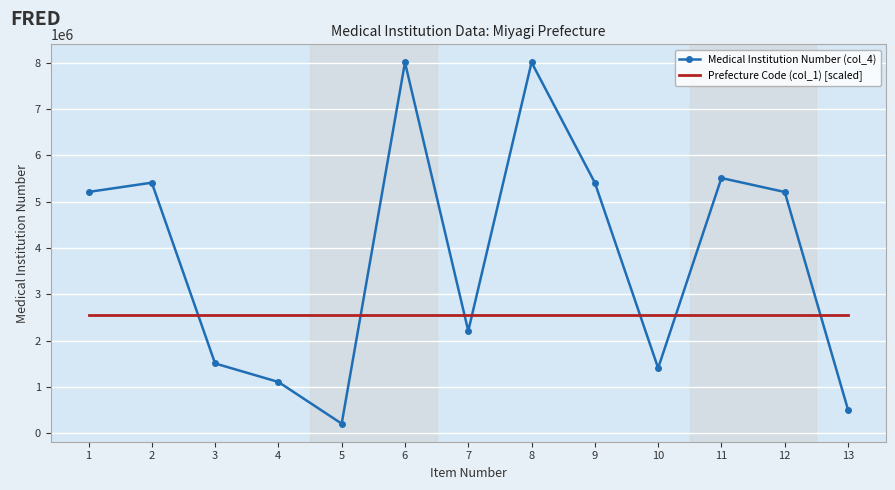

At how many categories does at least one series exceed 4572937?

7